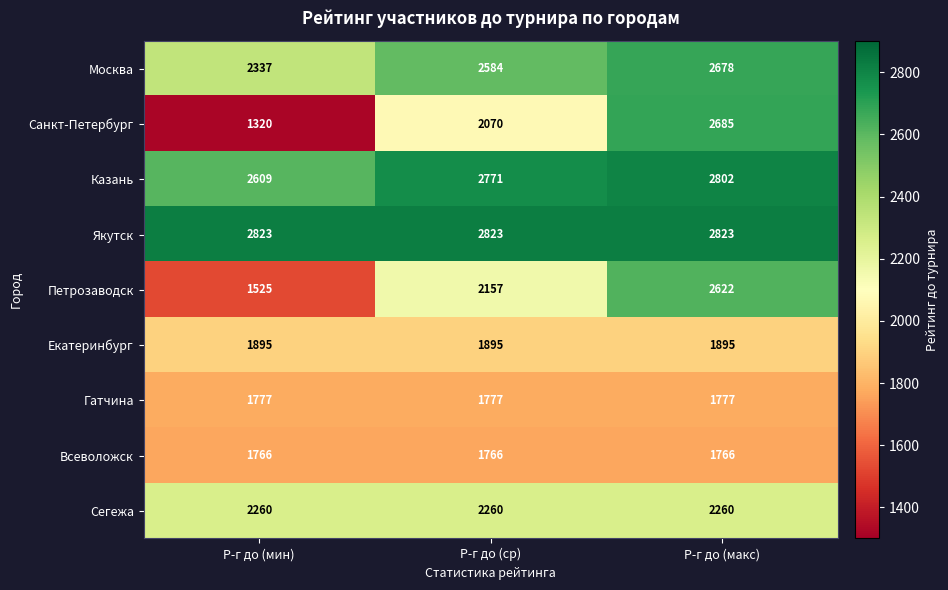

Read the Якутск value at Р-г до (макс).

2823